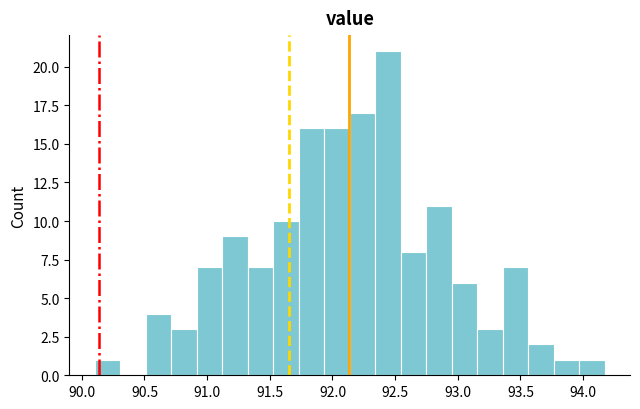

What is the height of the bar covering 93.55 to 93.75 on the x-axis? Neither the bar edges nor the heights are printed on the chart, so give them approximately, as read against the axes.

2